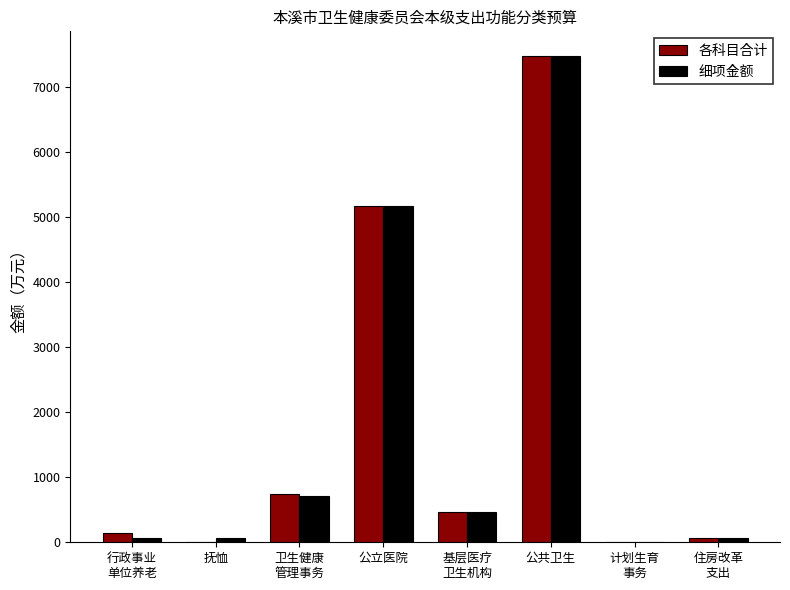

Count the number of categories in the chart.

8